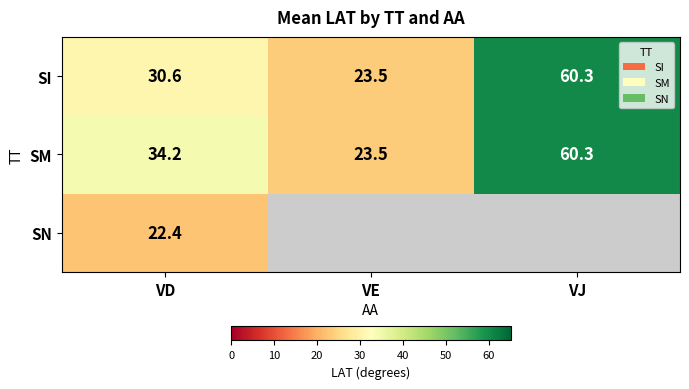

What is the lowest value of the SI series?

23.5